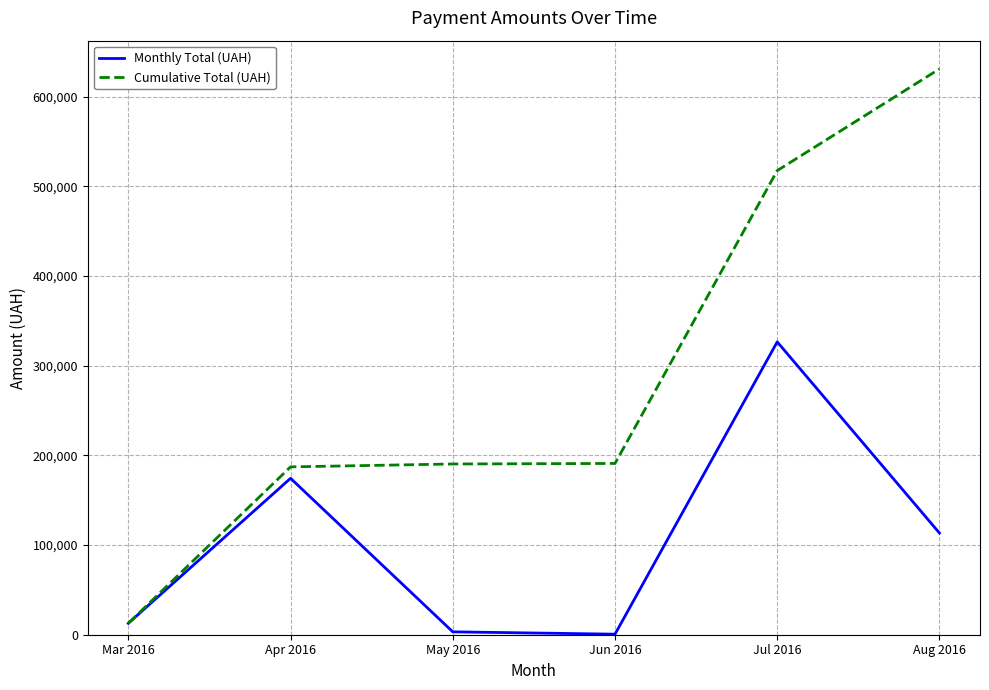

At which category does Monthly Total (UAH) reach its first local peak?

Apr 2016